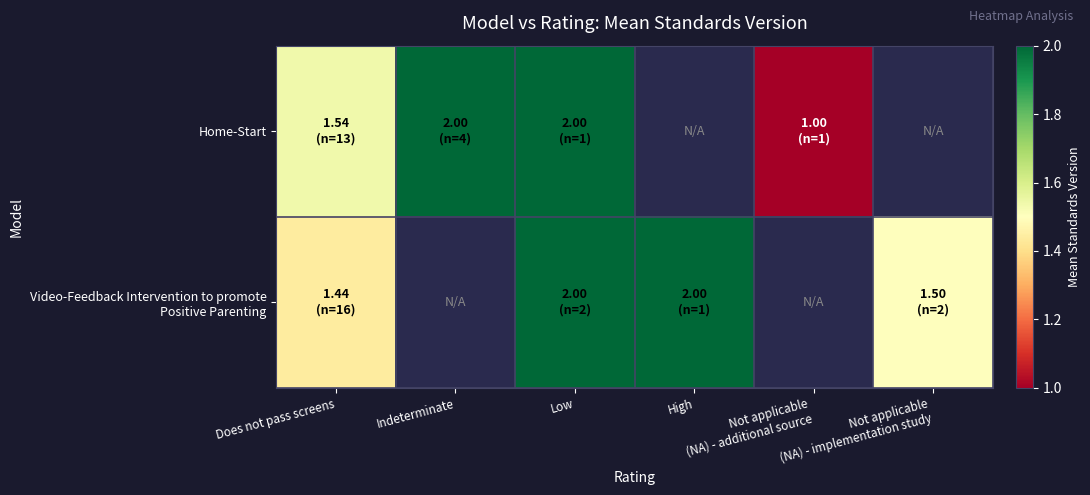

The value of Home-Start at Not applicable (NA) - additional source is 0.5. True or false?

False